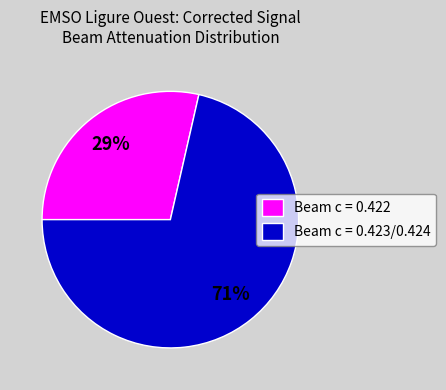

To the nearest percent, what portion does Beam c = 0.423/0.424 represent?

71%